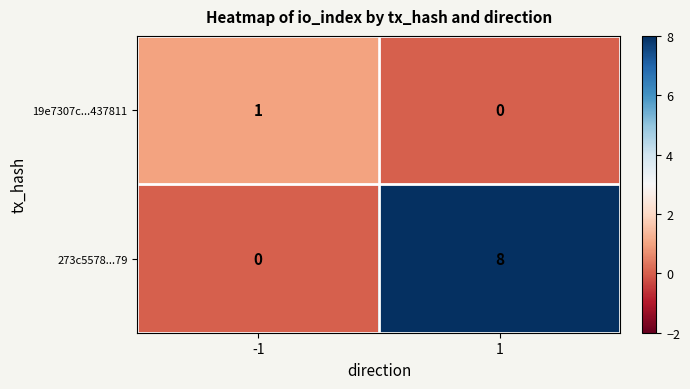

At which category does the chart reach its peak across all series?

1